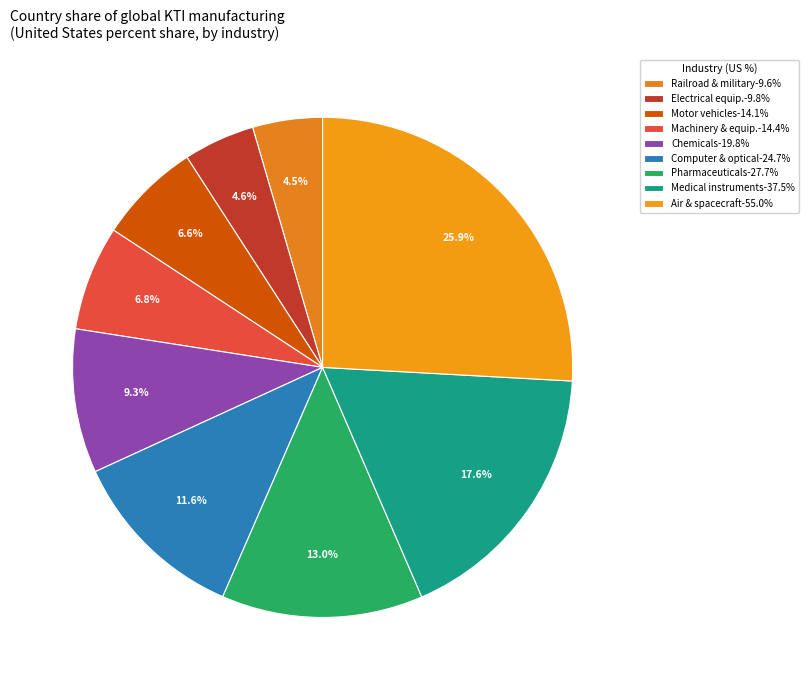

Is there a majority slice in this chart?

No